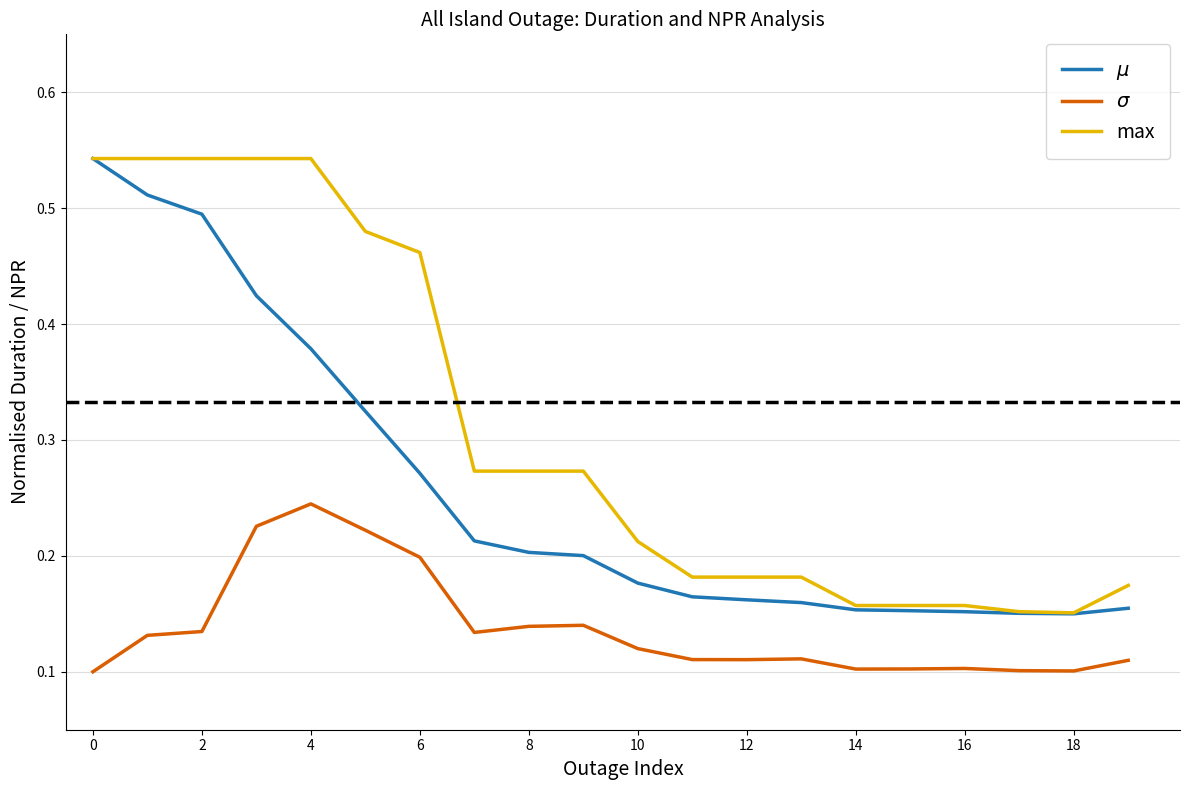

Which series has the largest total across all categories?

max